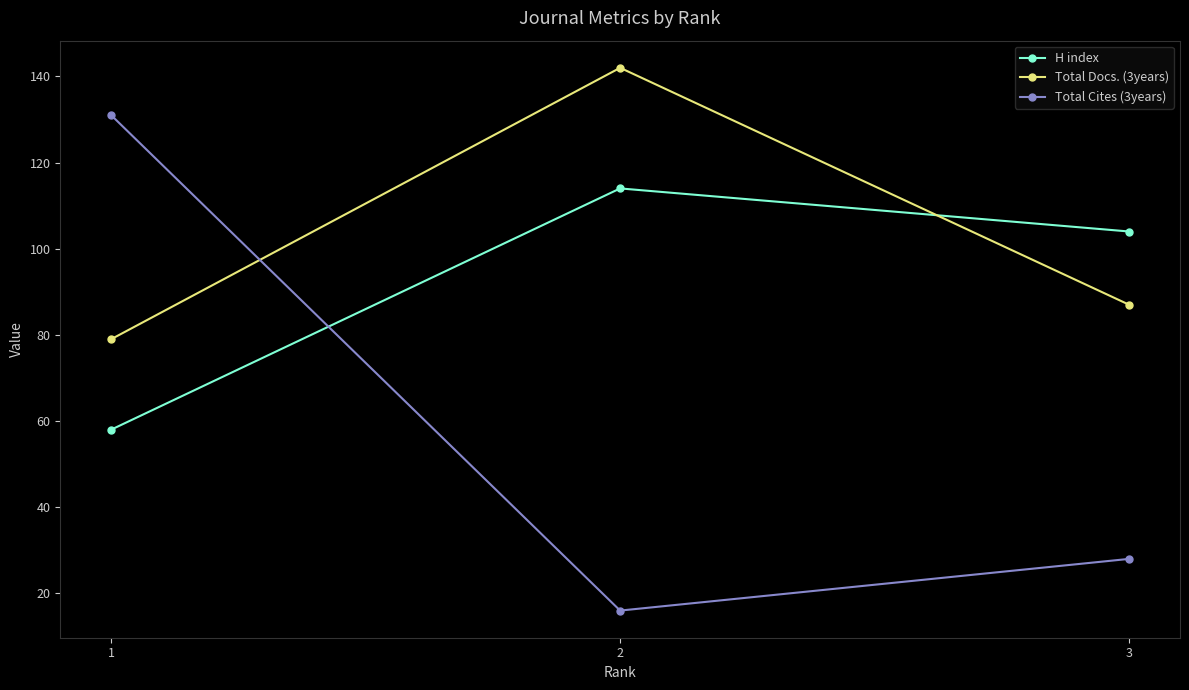

Reading left to right, what are all the values shown in this chart?

H index: 1=58	2=114	3=104
Total Docs. (3years): 1=79	2=142	3=87
Total Cites (3years): 1=131	2=16	3=28